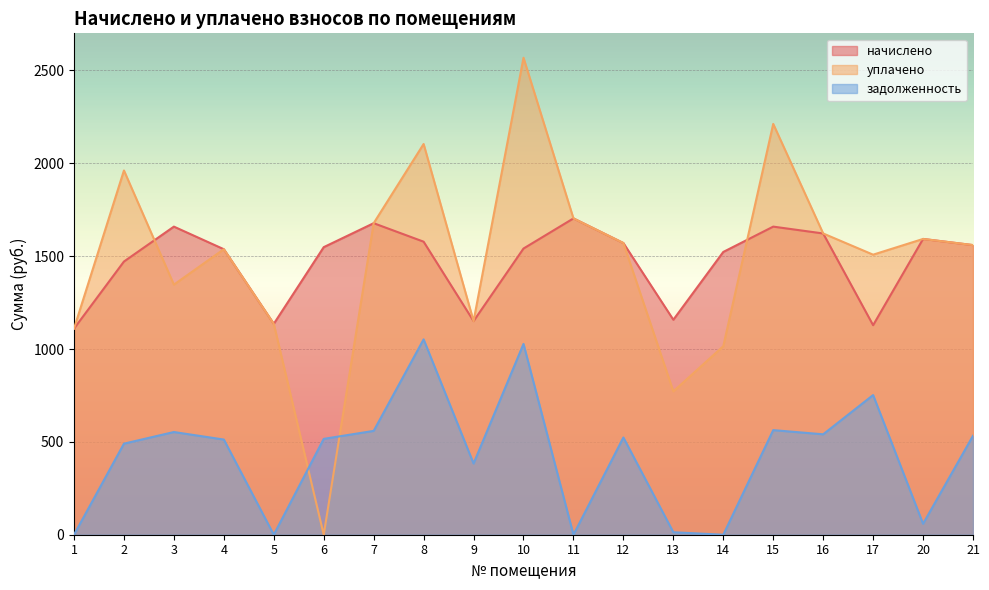

How many lines are shown in the chart?

3